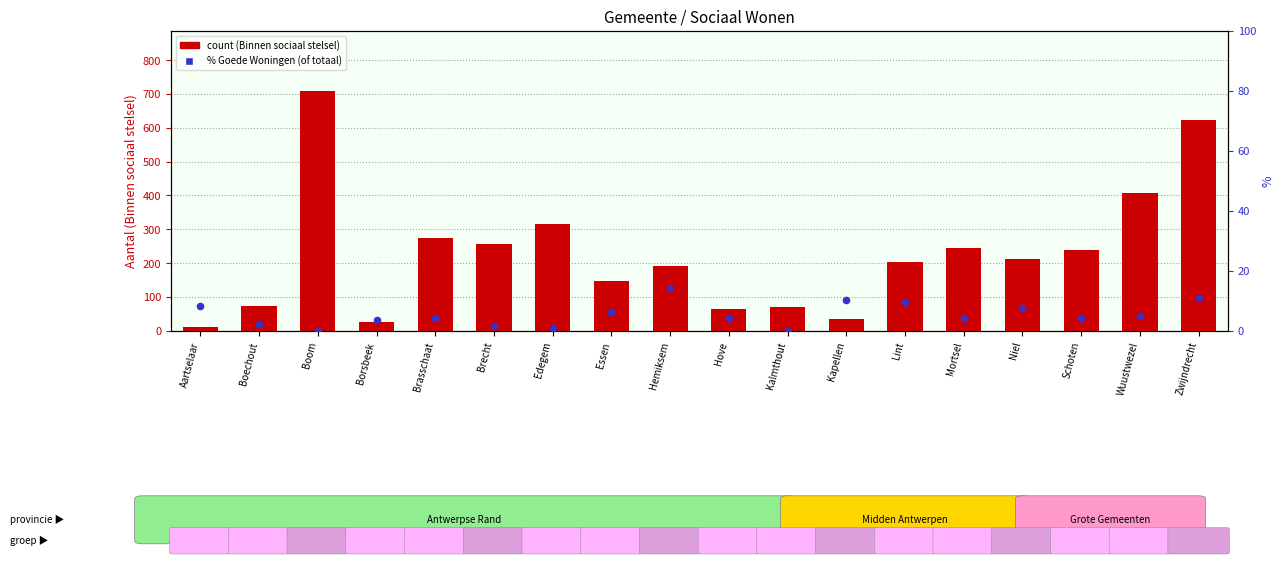

What are all the series names shown in the legend?

count (Binnen sociaal stelsel), % Goede Woningen (of totaal)